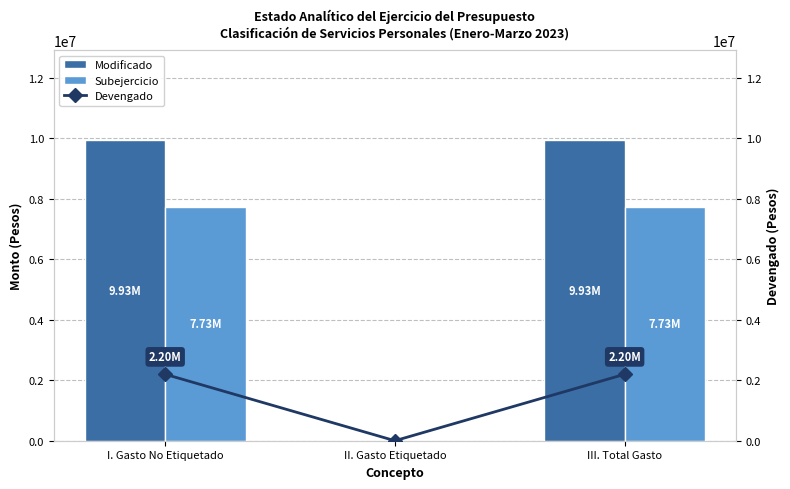

True or false: Subejercicio has a value of 12059293.2 at III. Total Gasto.

False